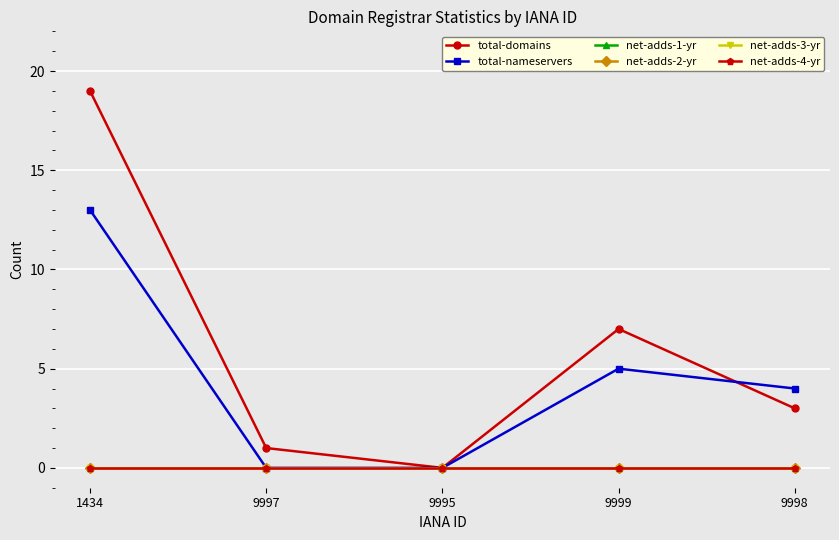

Which category has the lowest value in the total-nameservers series?

9997